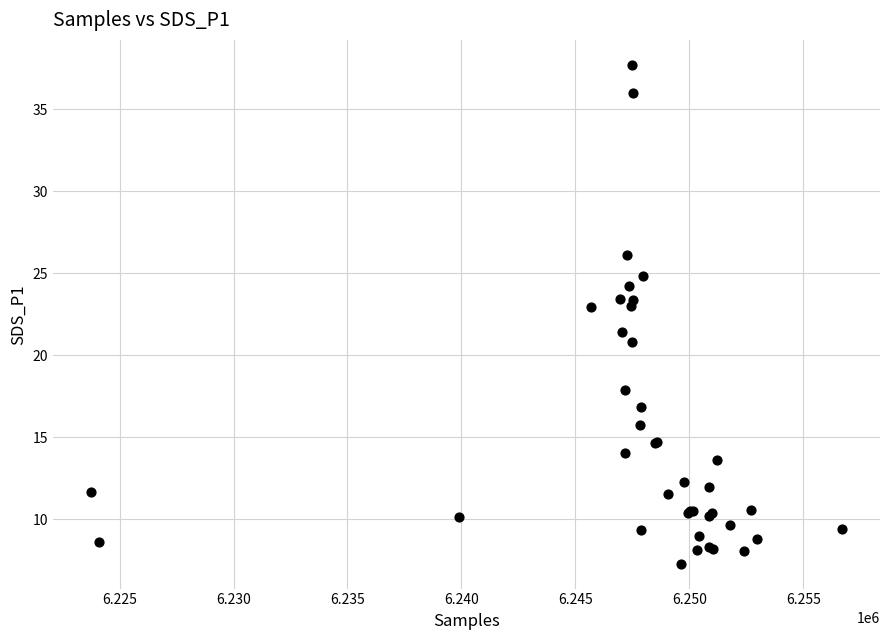

What Y value in the scatter plot is closest to 22?

21.4